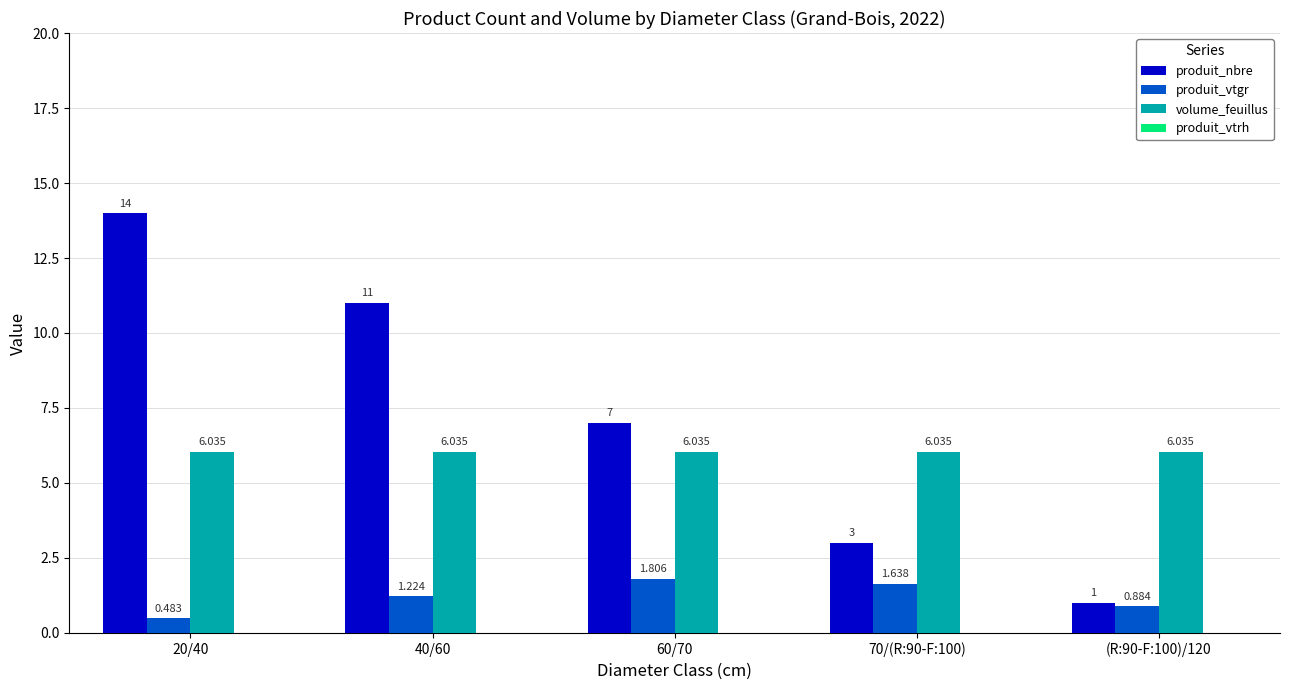

At 20/40, list the series in order from smallest to largest.

produit_vtgr, volume_feuillus, produit_nbre